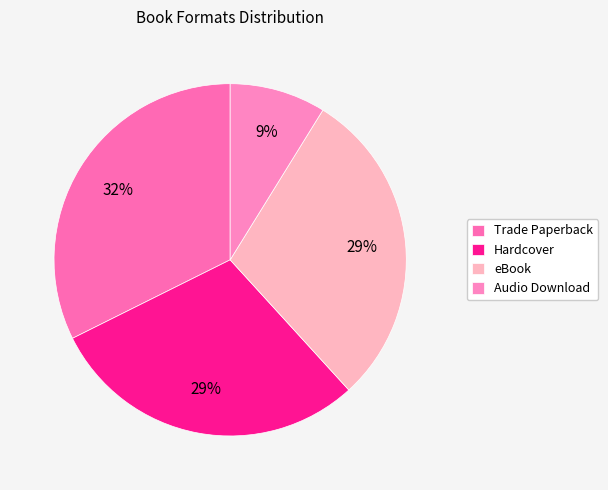

Which has a higher value, Hardcover or Audio Download?

Hardcover